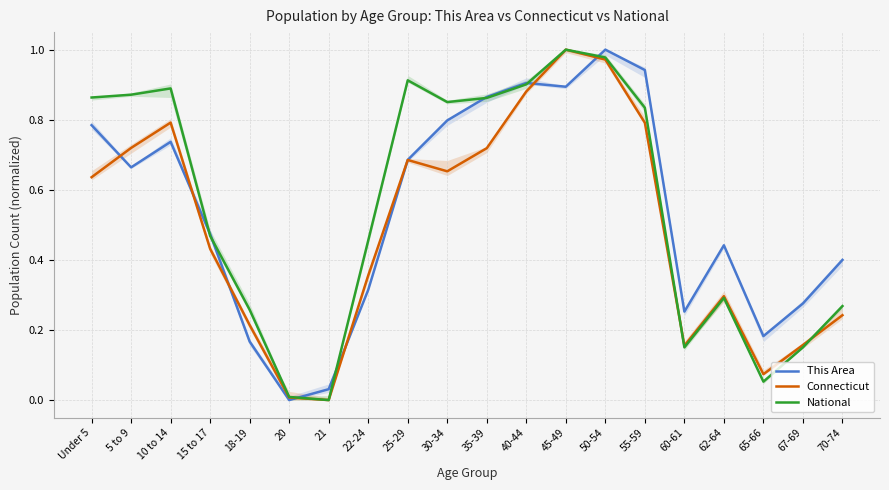

Rank the series at 50-54 from lowest to highest value.

Connecticut, National, This Area